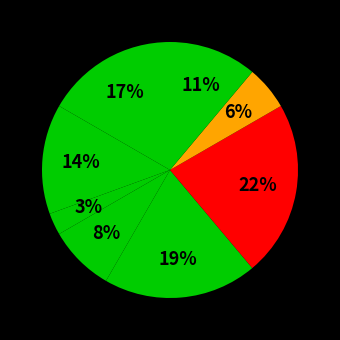

How many slices are in this pie chart?

8